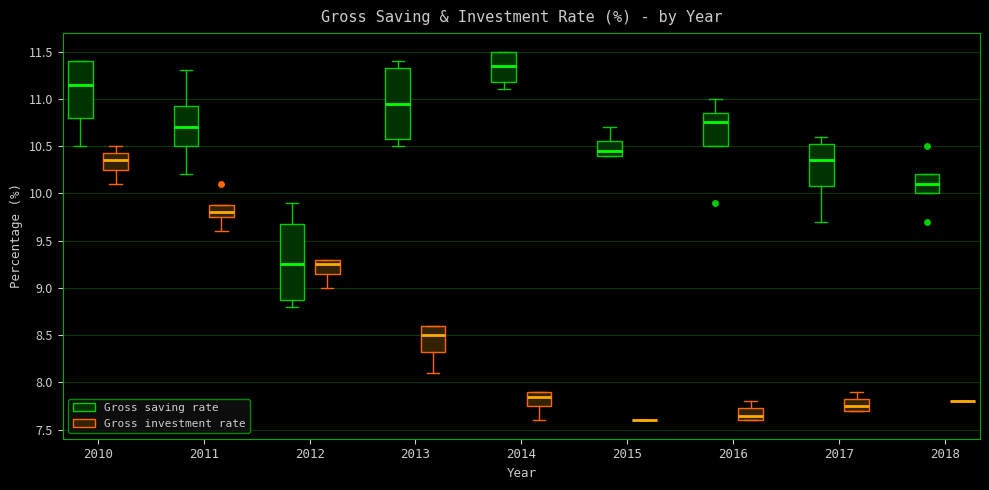

Reading left to right, transcribe this box plot: for each box, give where its median line is, the range the box spans, and where its two whiskers end, as read against the y-axis. The values are not printed on the chart, so give them approximately, as read against the axis.

2010 (Gross saving rate): median 11.15, box 10.80 to 11.40, whiskers 10.50 to 11.40
2010 (Gross investment rate): median 10.35, box 10.25 to 10.45, whiskers 10.10 to 10.50
2011 (Gross saving rate): median 10.70, box 10.50 to 10.95, whiskers 10.20 to 11.30
2011 (Gross investment rate): median 9.80, box 9.75 to 9.90, whiskers 9.60 to 9.90
2012 (Gross saving rate): median 9.25, box 8.90 to 9.70, whiskers 8.80 to 9.90
2012 (Gross investment rate): median 9.25, box 9.15 to 9.30, whiskers 9.00 to 9.30
2013 (Gross saving rate): median 10.95, box 10.60 to 11.35, whiskers 10.50 to 11.40
2013 (Gross investment rate): median 8.50, box 8.35 to 8.60, whiskers 8.10 to 8.60
2014 (Gross saving rate): median 11.35, box 11.20 to 11.50, whiskers 11.10 to 11.50
2014 (Gross investment rate): median 7.85, box 7.75 to 7.90, whiskers 7.60 to 7.90
2015 (Gross saving rate): median 10.45, box 10.40 to 10.55, whiskers 10.40 to 10.70
2015 (Gross investment rate): box collapsed to a line at 7.60, whiskers 7.60 to 7.60
2016 (Gross saving rate): median 10.75, box 10.50 to 10.85, whiskers 10.50 to 11.00
2016 (Gross investment rate): median 7.65, box 7.60 to 7.75, whiskers 7.60 to 7.80
2017 (Gross saving rate): median 10.35, box 10.10 to 10.55, whiskers 9.70 to 10.60
2017 (Gross investment rate): median 7.75, box 7.70 to 7.85, whiskers 7.70 to 7.90
2018 (Gross saving rate): median 10.10, box 10.00 to 10.20, whiskers 10.00 to 10.20
2018 (Gross investment rate): box collapsed to a line at 7.80, whiskers 7.80 to 7.80